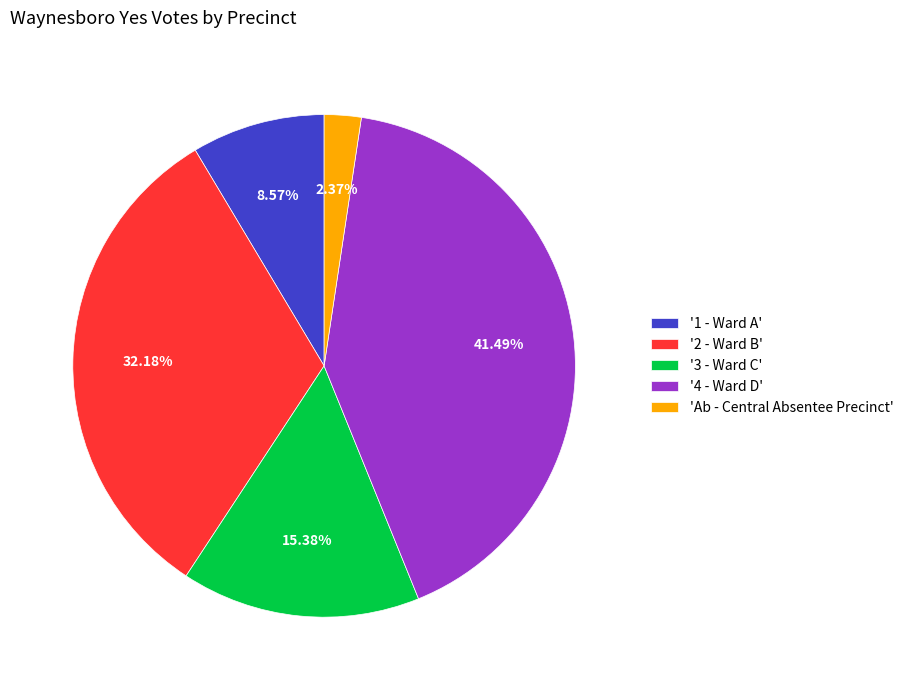

Rank the categories by value from lowest to highest.

'Ab - Central Absentee Precinct', '1 - Ward A', '3 - Ward C', '2 - Ward B', '4 - Ward D'